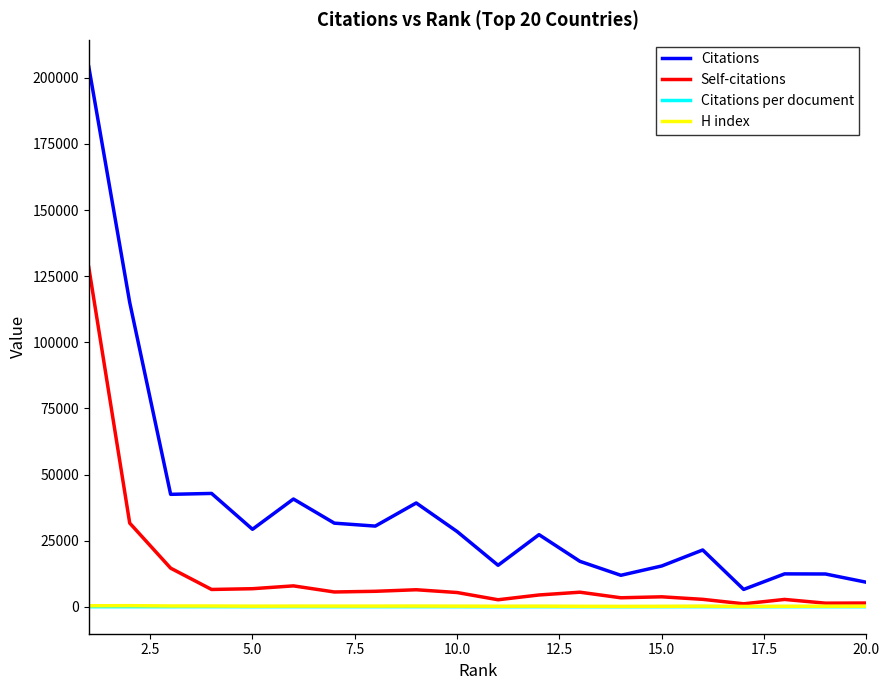

True or false: Citations per document and Citations cross at least once.

False